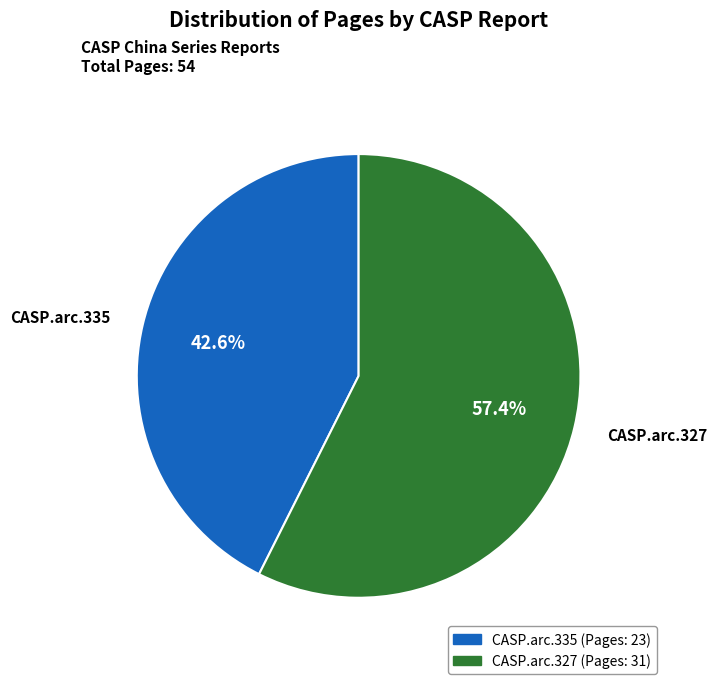

Is it true that CASP.arc.327 is 44% of the pie?

False